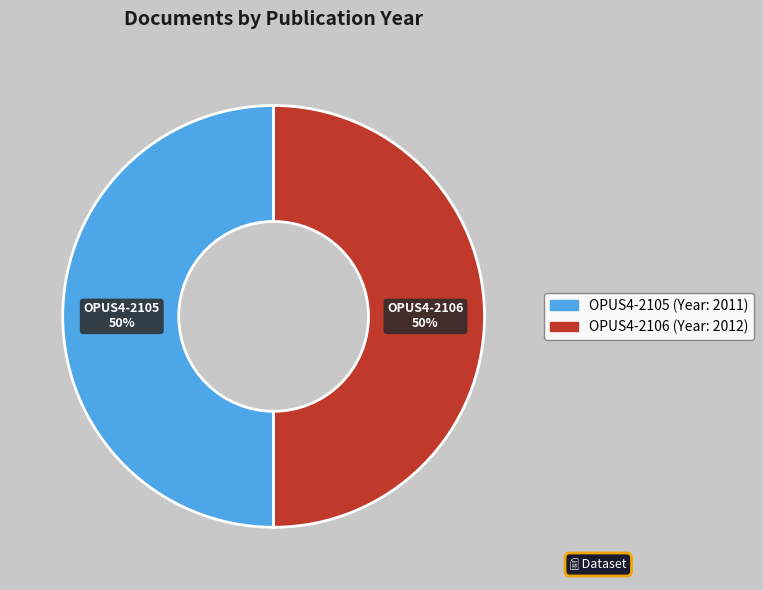

Is the sum of OPUS4-2106 and OPUS4-2105 greater than half?

Yes